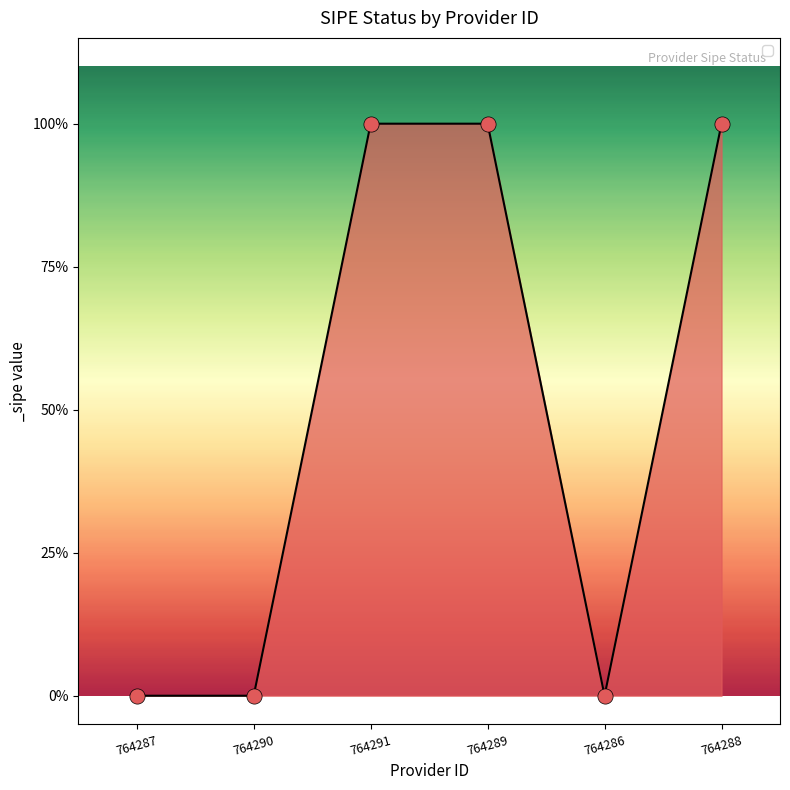

What is the change in value from 764290 to 764289?

+1